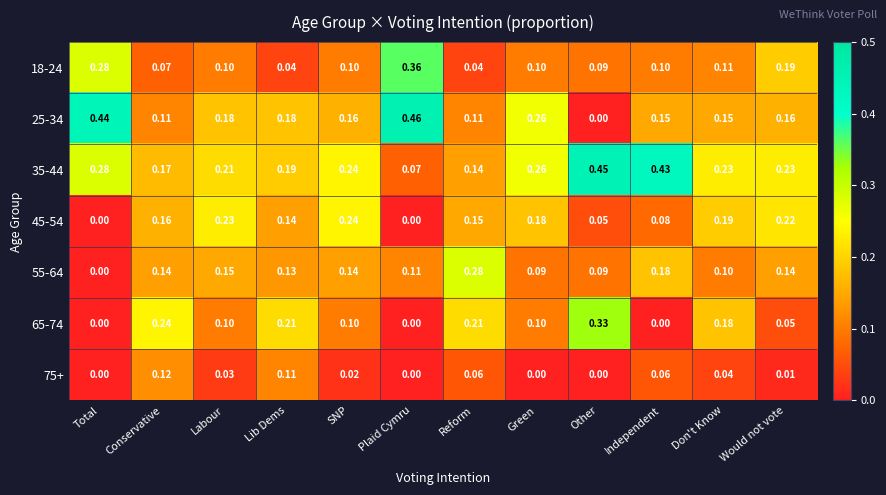

Where is 25-34 nearest to the value 0?

Other